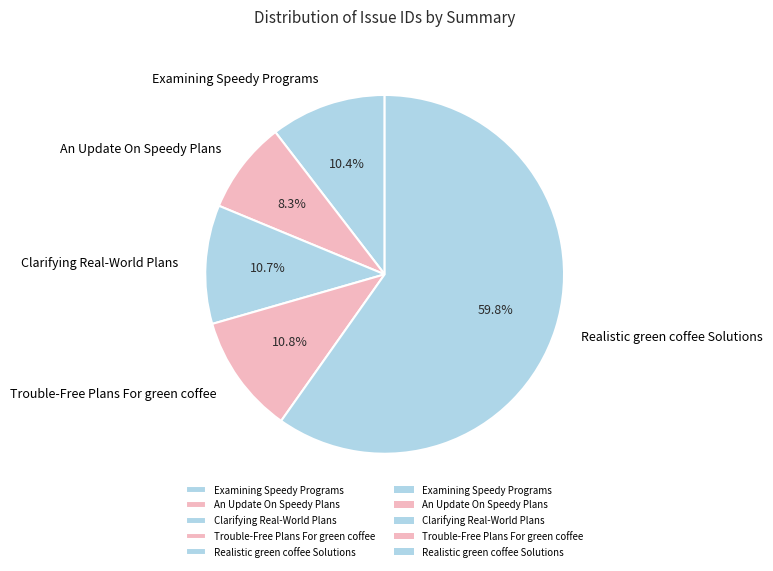

To the nearest percent, what is the combined percentage of Trouble-Free Plans For green coffee and Realistic green coffee Solutions?

71%